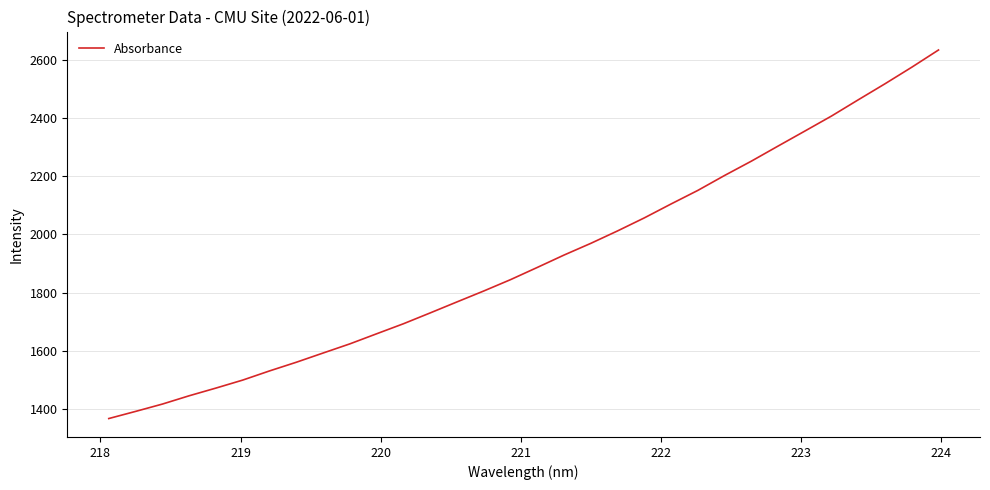

What is the smallest value displayed?

1366.3